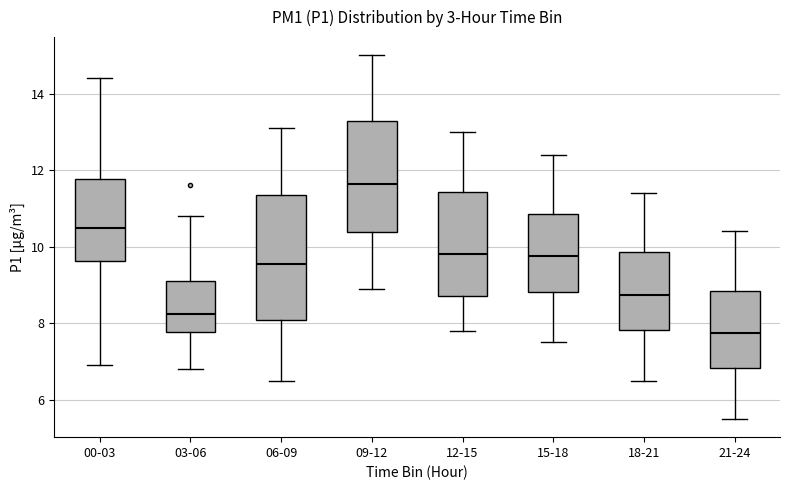

Comparing the boxes themselves (not the whiskers), which one is the tallest?

06-09